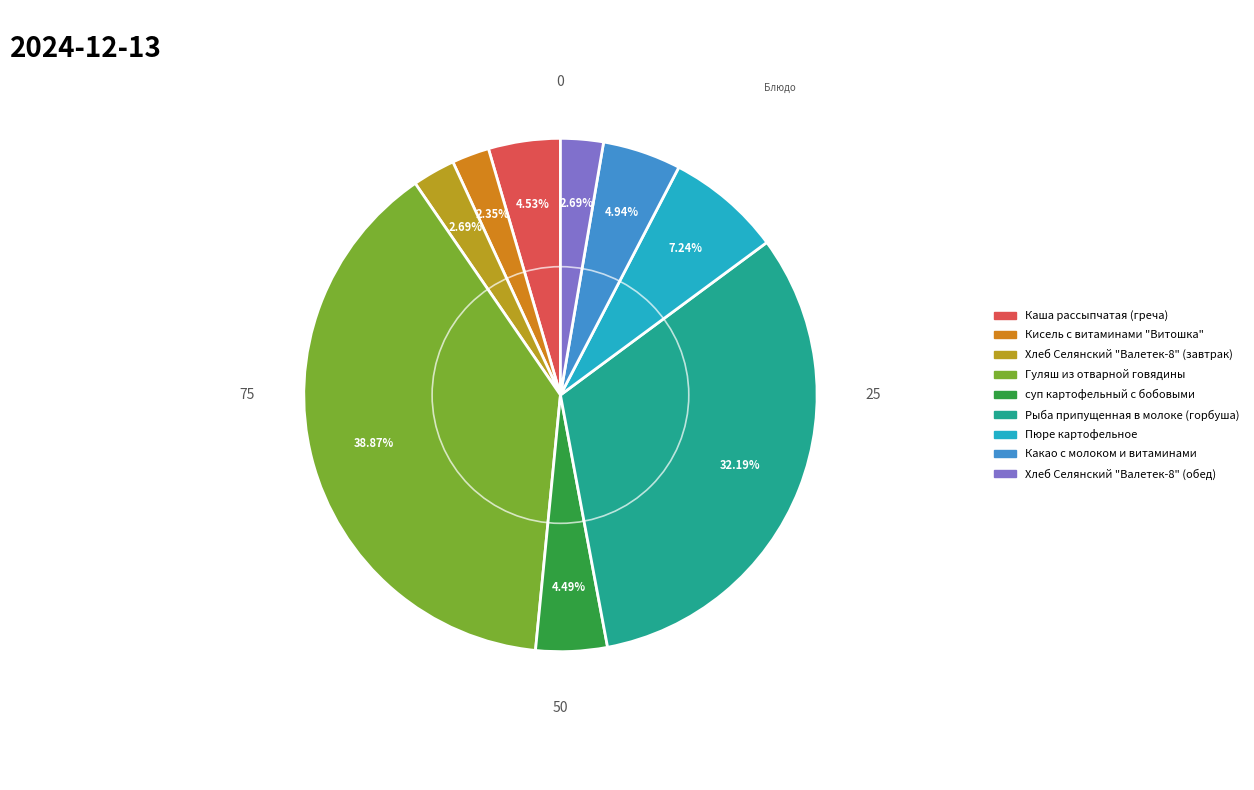

To the nearest percent, what is the difference between the Хлеб Селянский "Валетек-8" (обед) and Пюре картофельное slice percentages?

5%